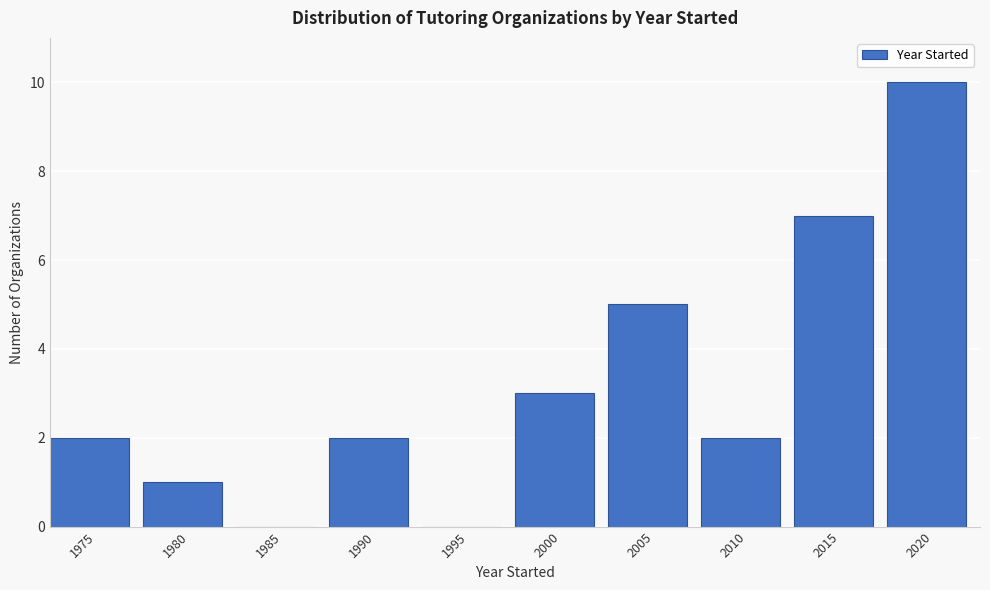

Reading left to right, extract all data points from this chart.

1975=2	1980=1	1985=0	1990=2	1995=0	2000=3	2005=5	2010=2	2015=7	2020=10